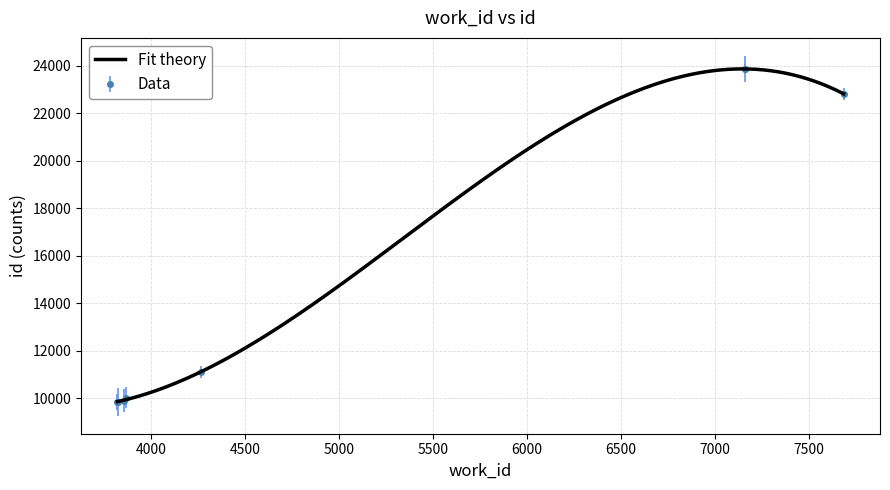

What is the average value?

15162